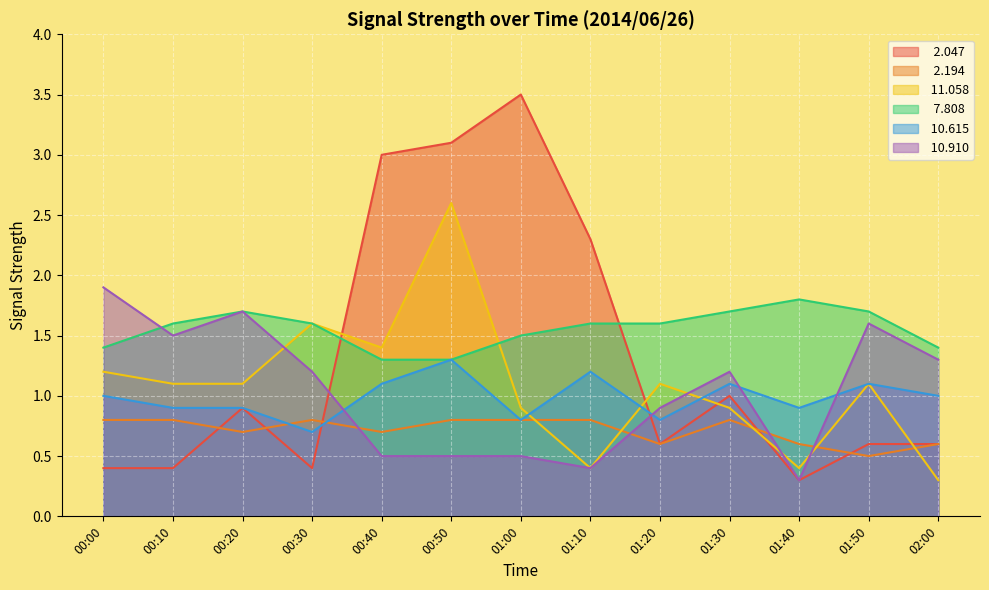

What is the label of the 7th point from the right?

01:00